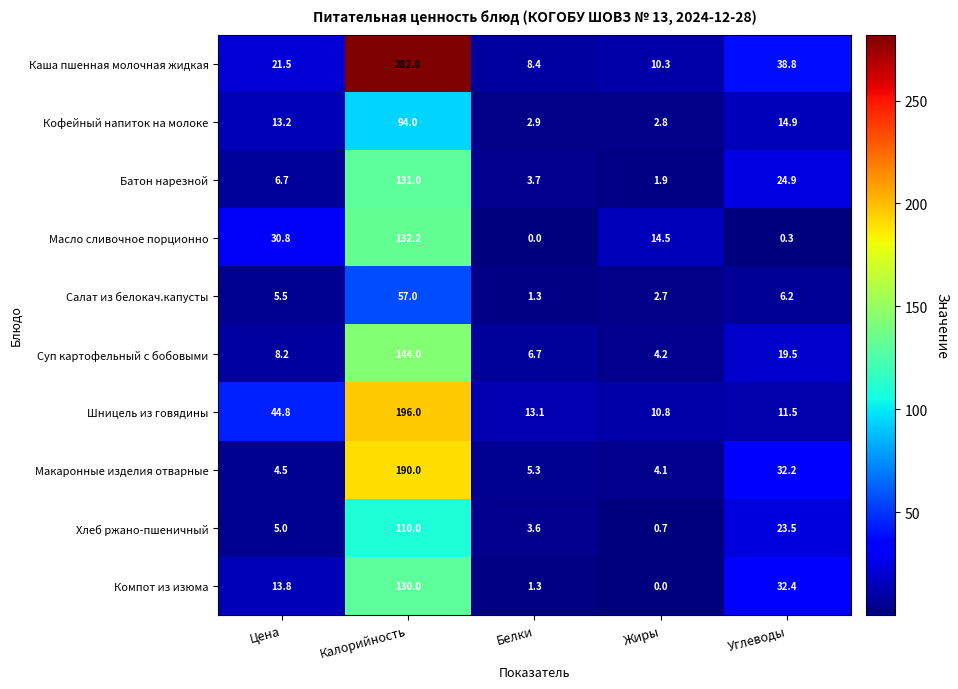

How many categories are shown in the chart?

5